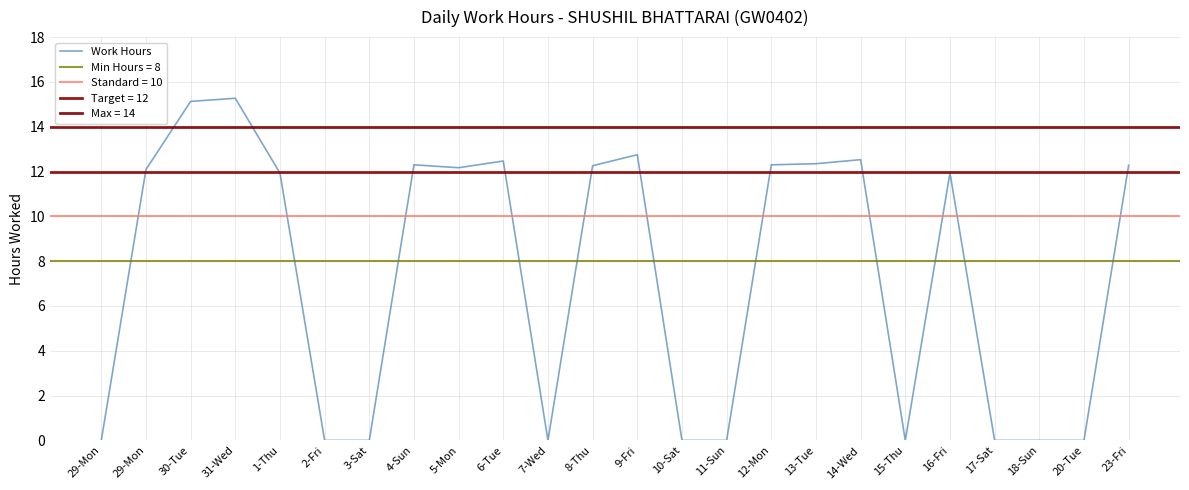

What is the label of the 3rd point from the left?

30-Tue